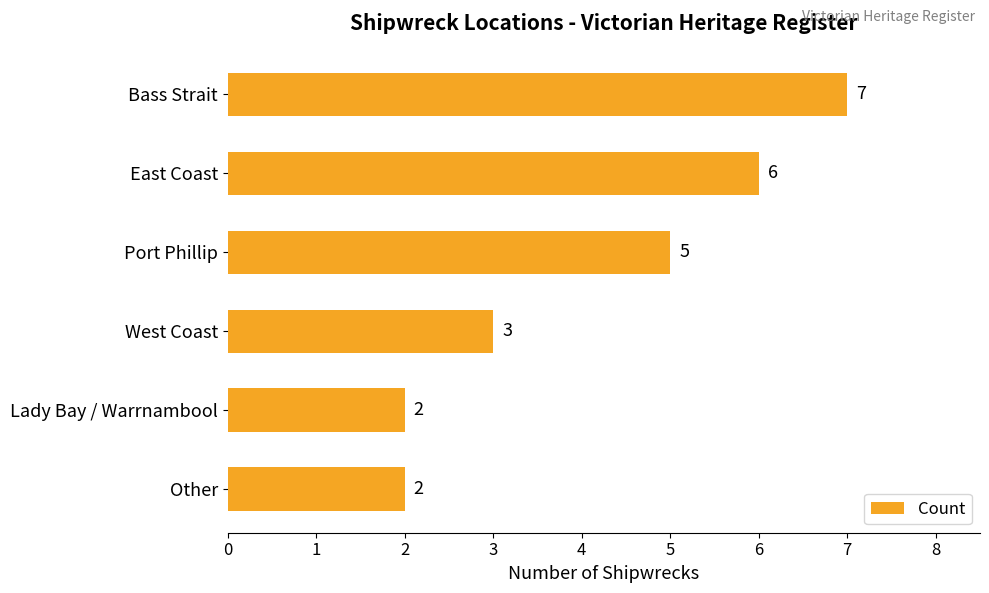

How many values are between 2 and 6?

5